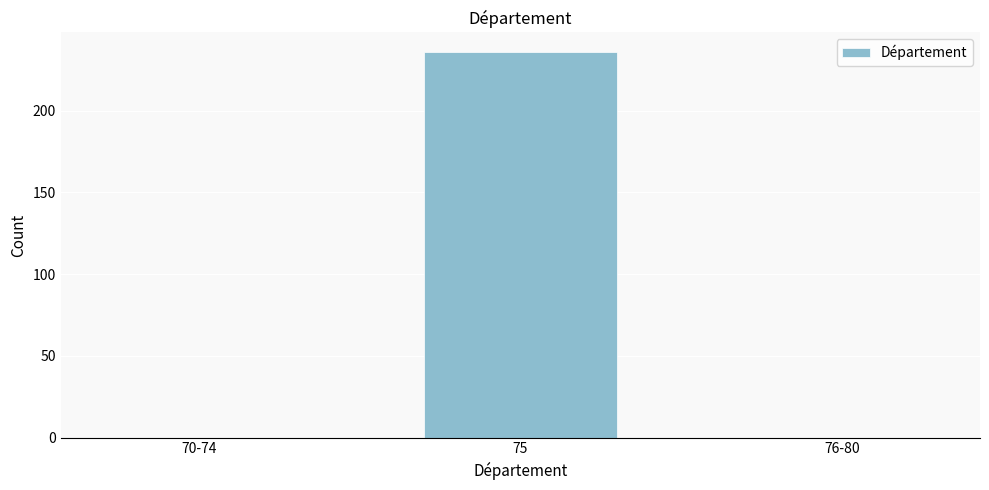

Reading right to left, transcribe all the data shown in this chart.

76-80=0	75=236	70-74=0